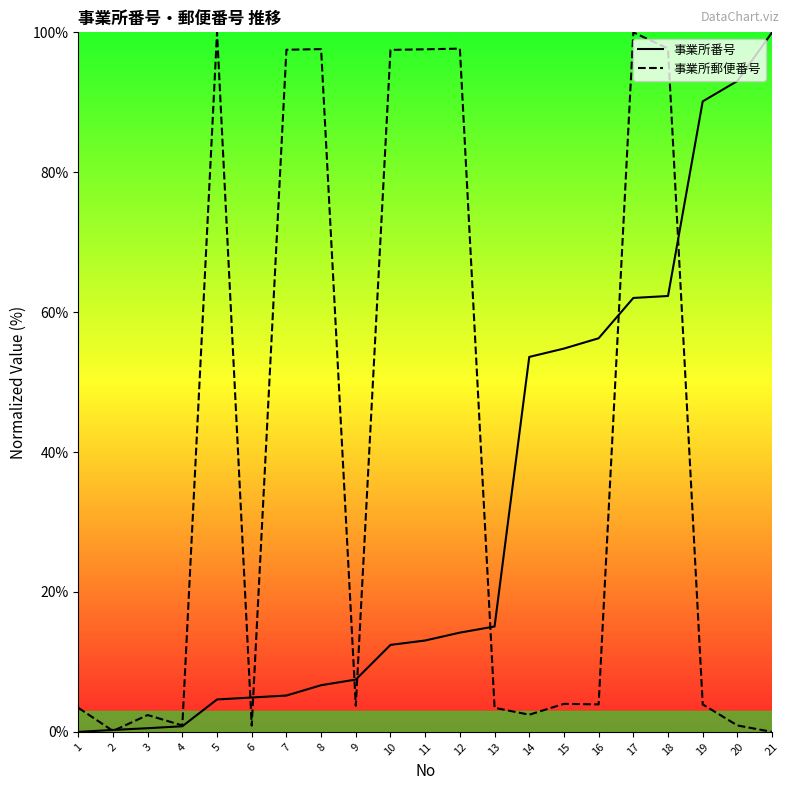

Reading left to right, what are all the values shown in this chart?

事業所番号: 1=0.0	2=0.3	3=0.5	4=0.8	5=4.6	6=4.9	7=5.2	8=6.7	9=7.5	10=12.4	11=13.1	12=14.2	13=15.1	14=53.6	15=54.8	16=56.3	17=62.0	18=62.3	19=90.1	20=93.0	21=100.0
事業所郵便番号: 1=3.4	2=0.1	3=2.4	4=0.9	5=100.0	6=0.9	7=97.5	8=97.6	9=3.7	10=97.5	11=97.6	12=97.7	13=3.4	14=2.5	15=4.0	16=3.9	17=100.0	18=97.7	19=3.9	20=0.9	21=0.0